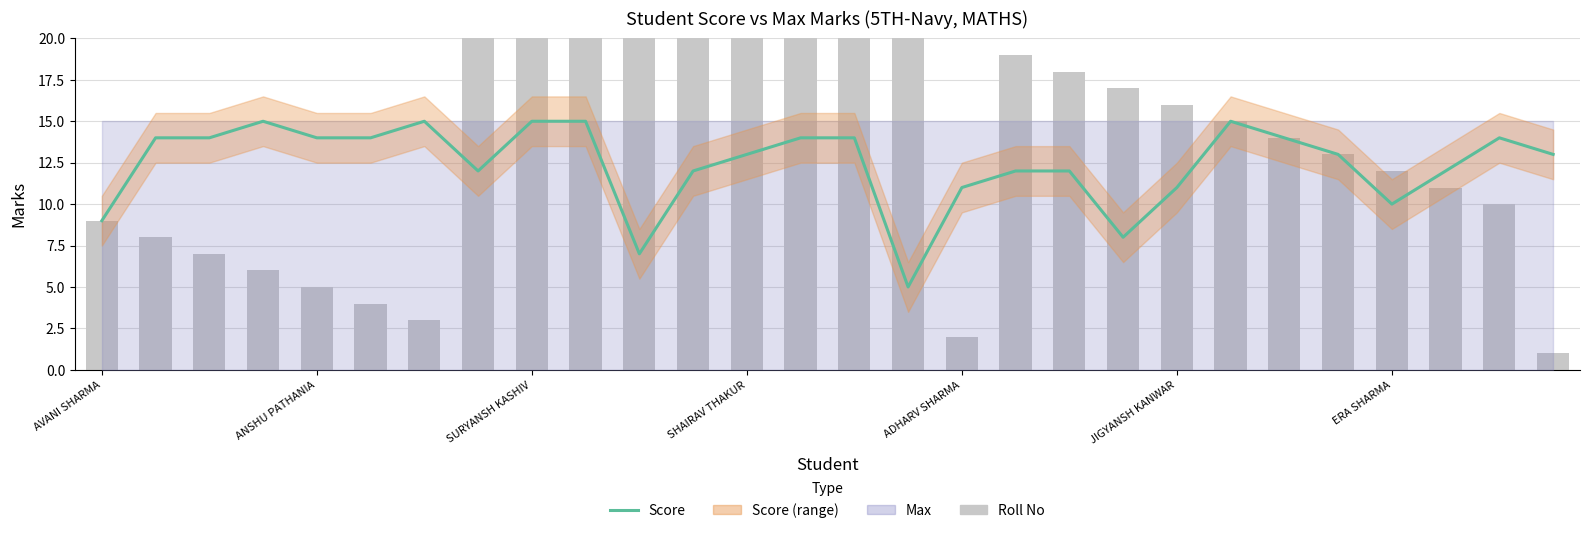

What is the maximum value for Roll No?

28